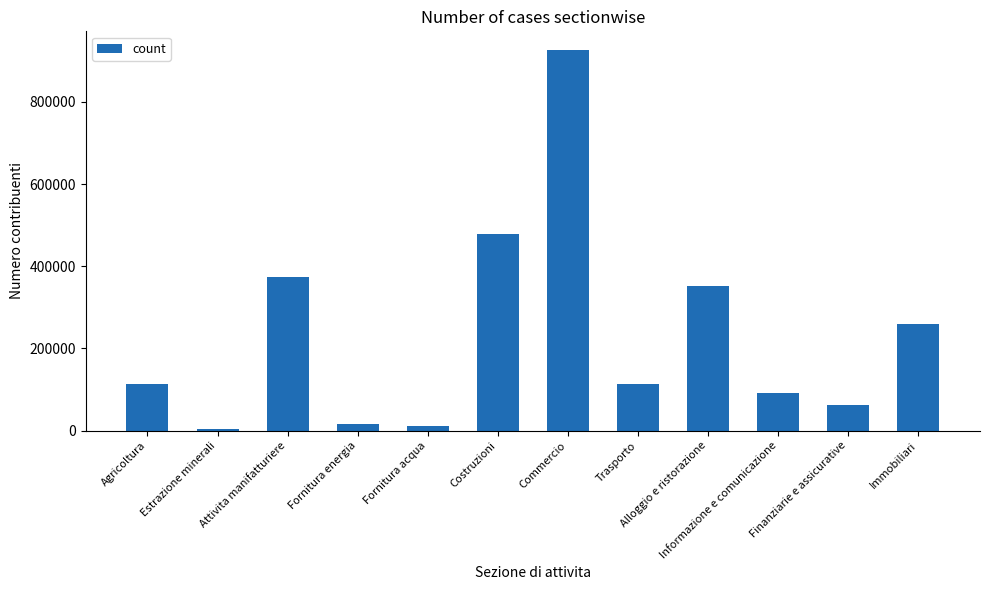

What is the difference between the values at Informazione e comunicazione and Trasporto?

22328